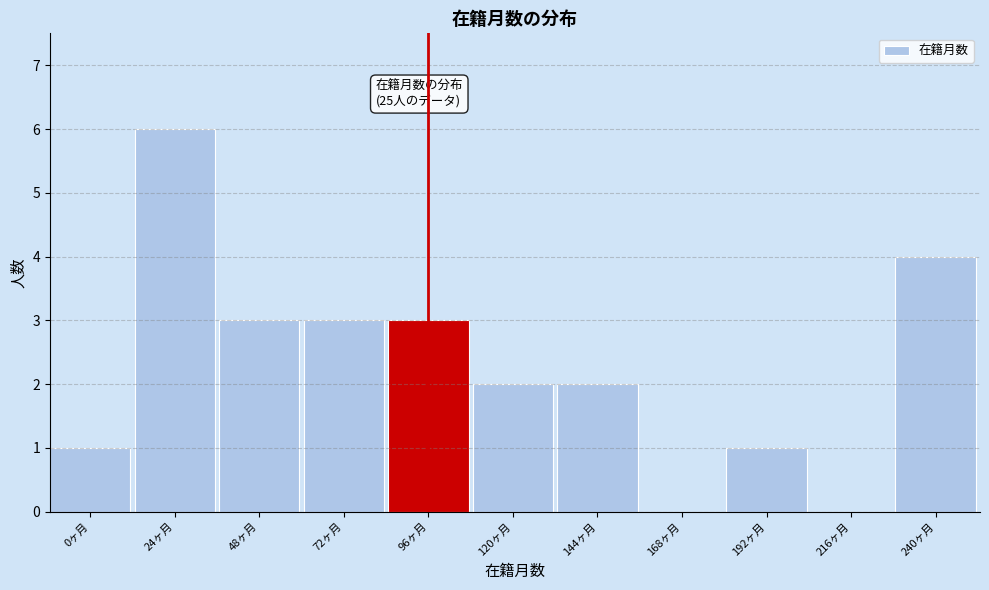

Reading left to right, list all the values displayed in this chart.

0ヶ月=1	24ヶ月=6	48ヶ月=3	72ヶ月=3	96ヶ月=3	120ヶ月=2	144ヶ月=2	168ヶ月=0	192ヶ月=1	216ヶ月=0	240ヶ月=4